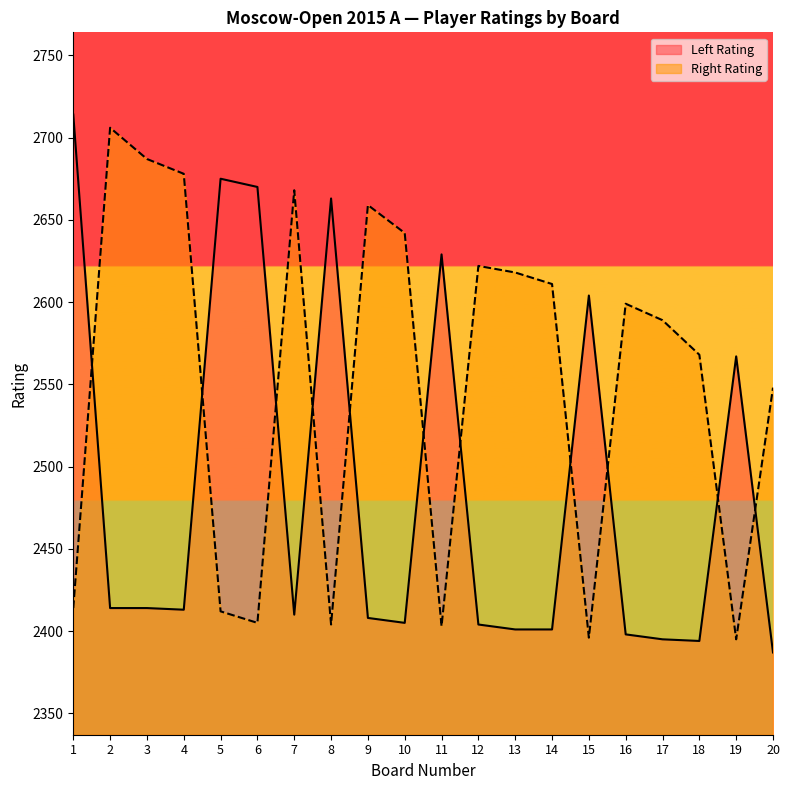

What is the sum of all Right Rating values?

51024